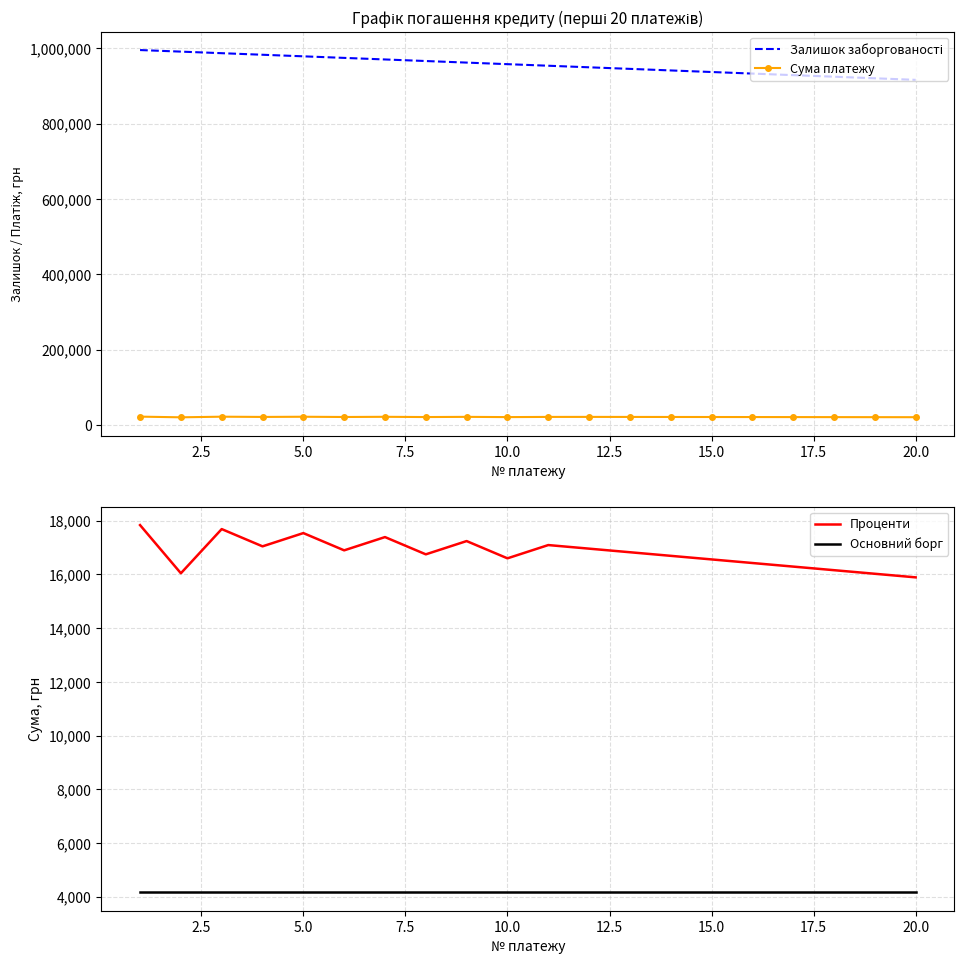

True or false: Проценти and Основний борг cross at least once.

False